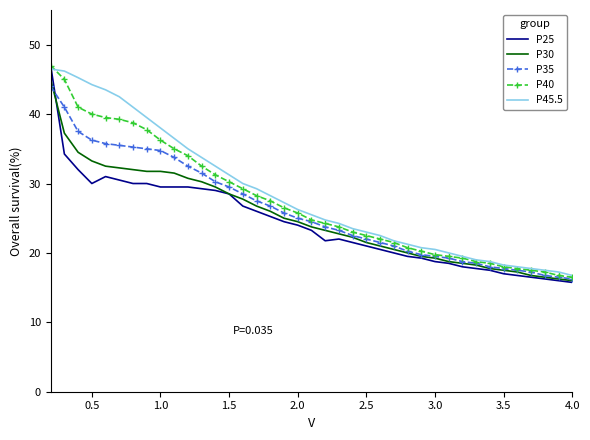

What is the greatest value displayed?

47.0